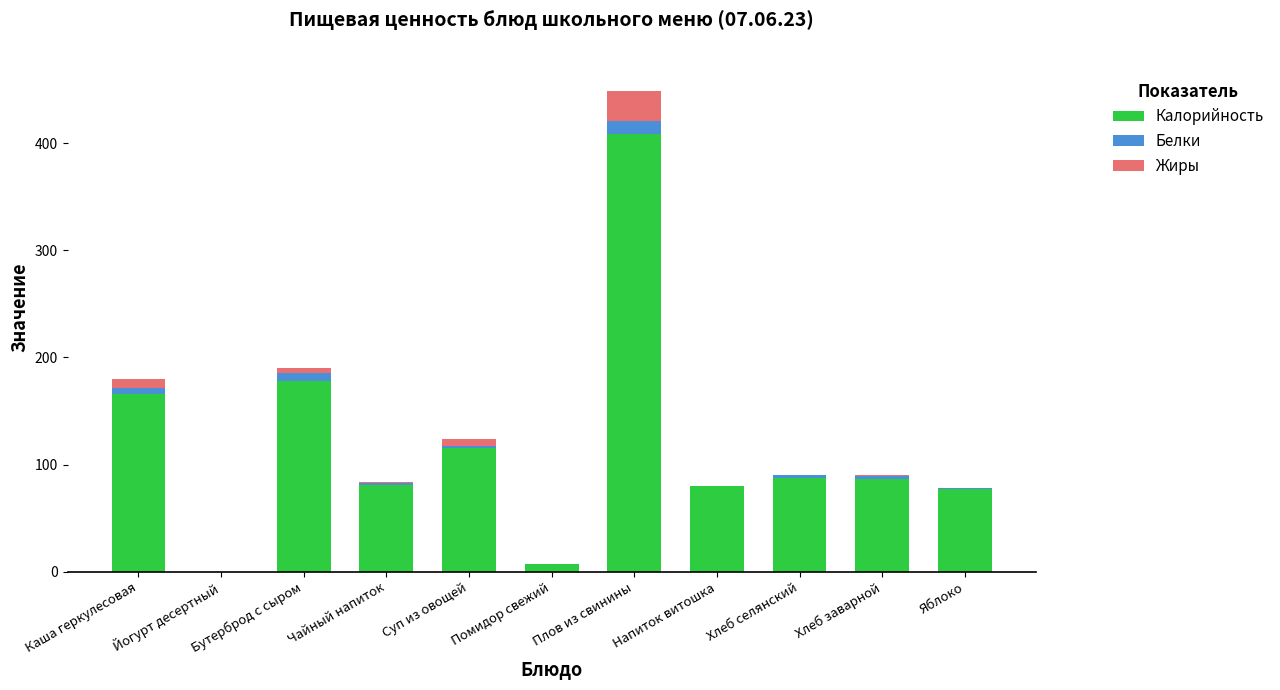

At which category is the sum across all series the highest?

Плов из свинины